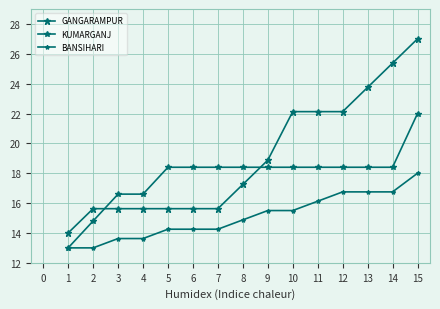

Rank the series by their average value, from lowest to highest.

BANSIHARI, KUMARGANJ, GANGARAMPUR